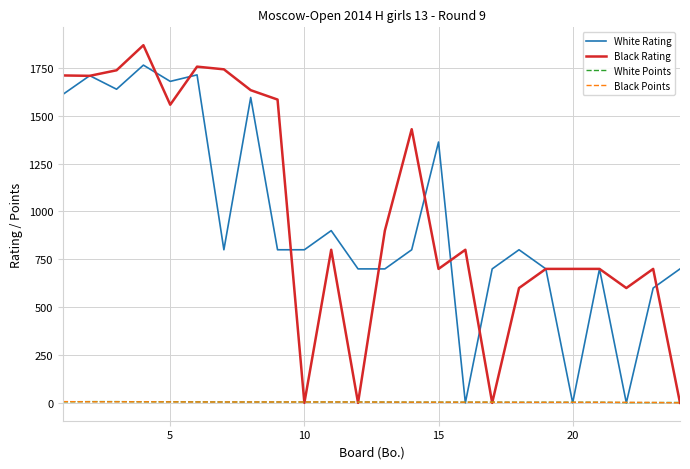

Which series has the widest spread of values?

Black Rating